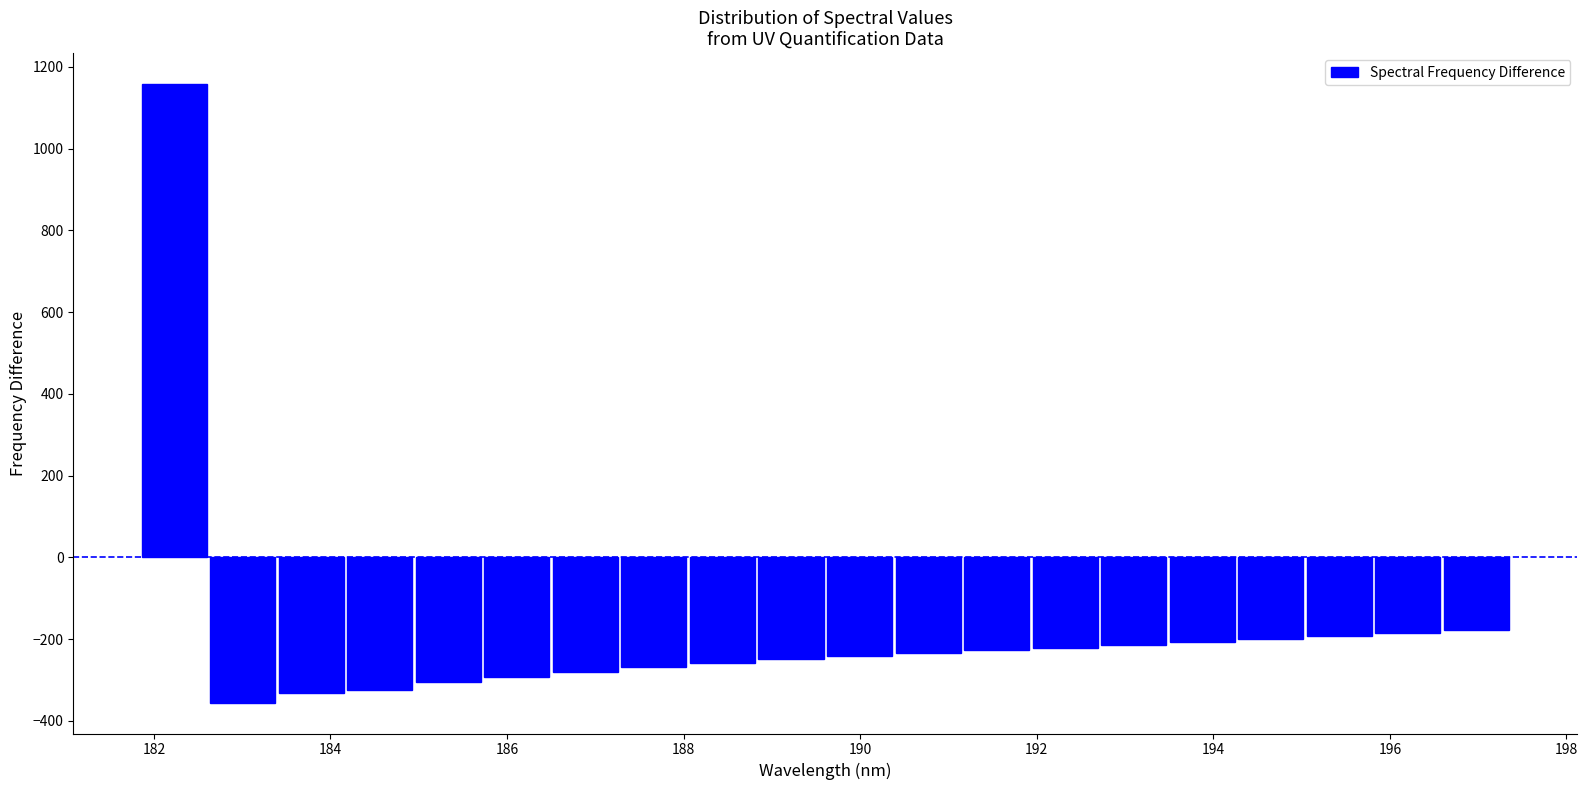

Around what value on the x-axis is the tallest bar? Give the approximate position of its centre, as read against the axis.

182.2